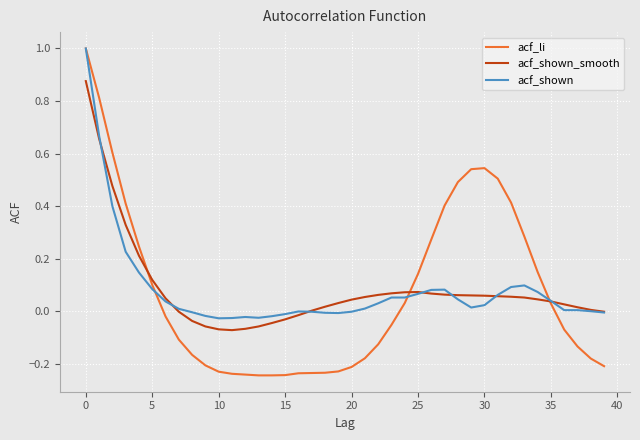

What is the greatest value displayed?

1.0